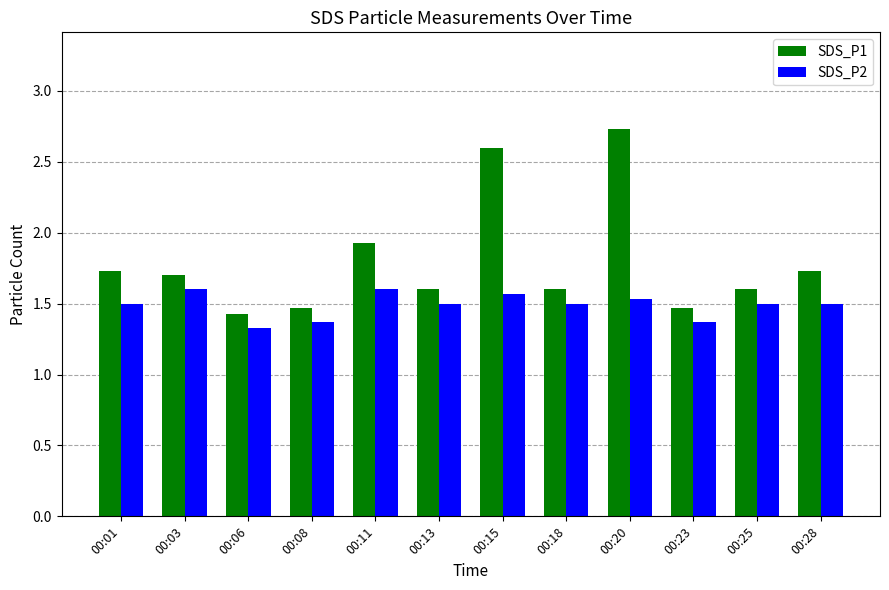

What is the value of the SDS_P1 bar at the 2nd from the left?

1.7